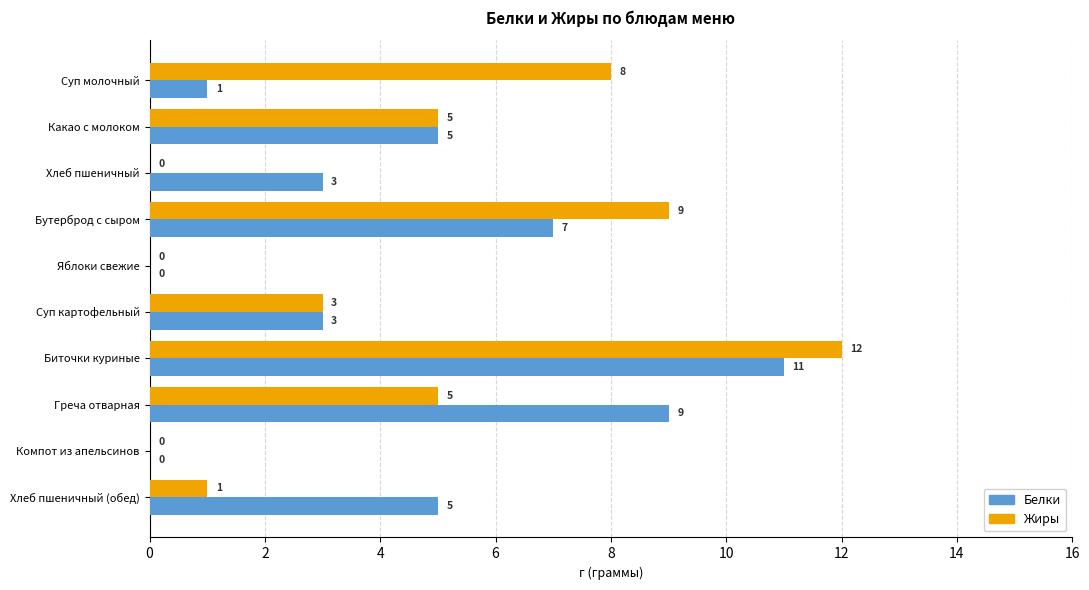

What is the approximate value of Жиры at Греча отварная, to the nearest 5?

5